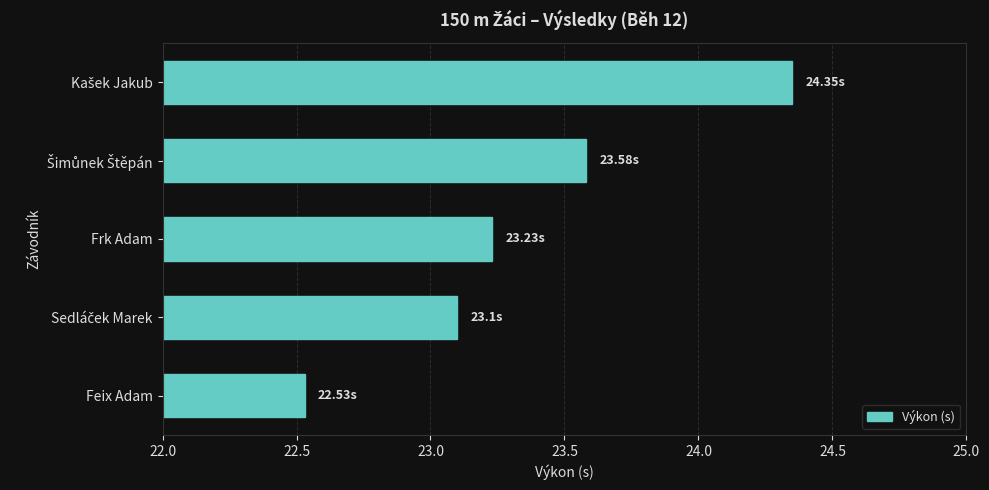

Between Feix Adam and Frk Adam, which is larger?

Frk Adam